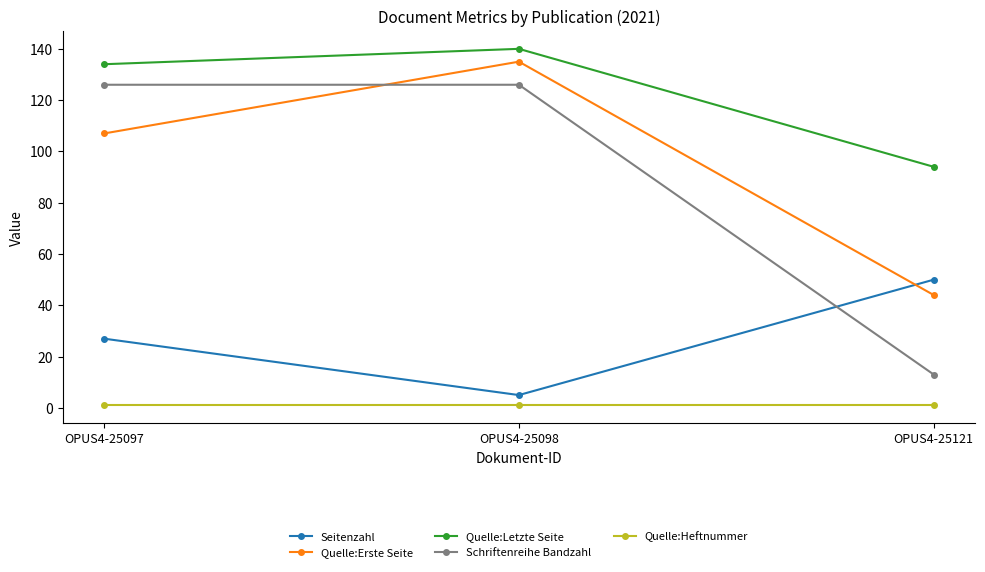

What is the value of the Quelle:Heftnummer point at the 2nd from the left?

1